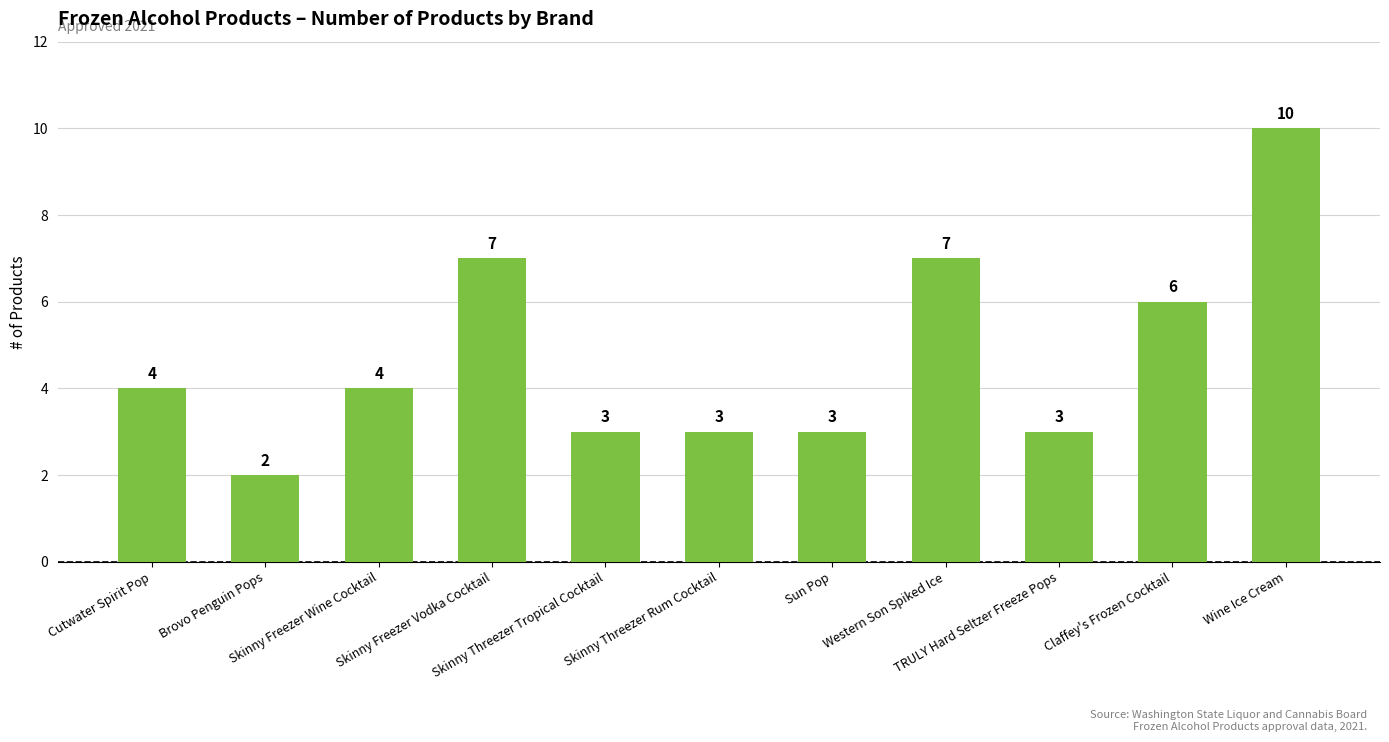

What is the value of the 1st bar from the left?

4